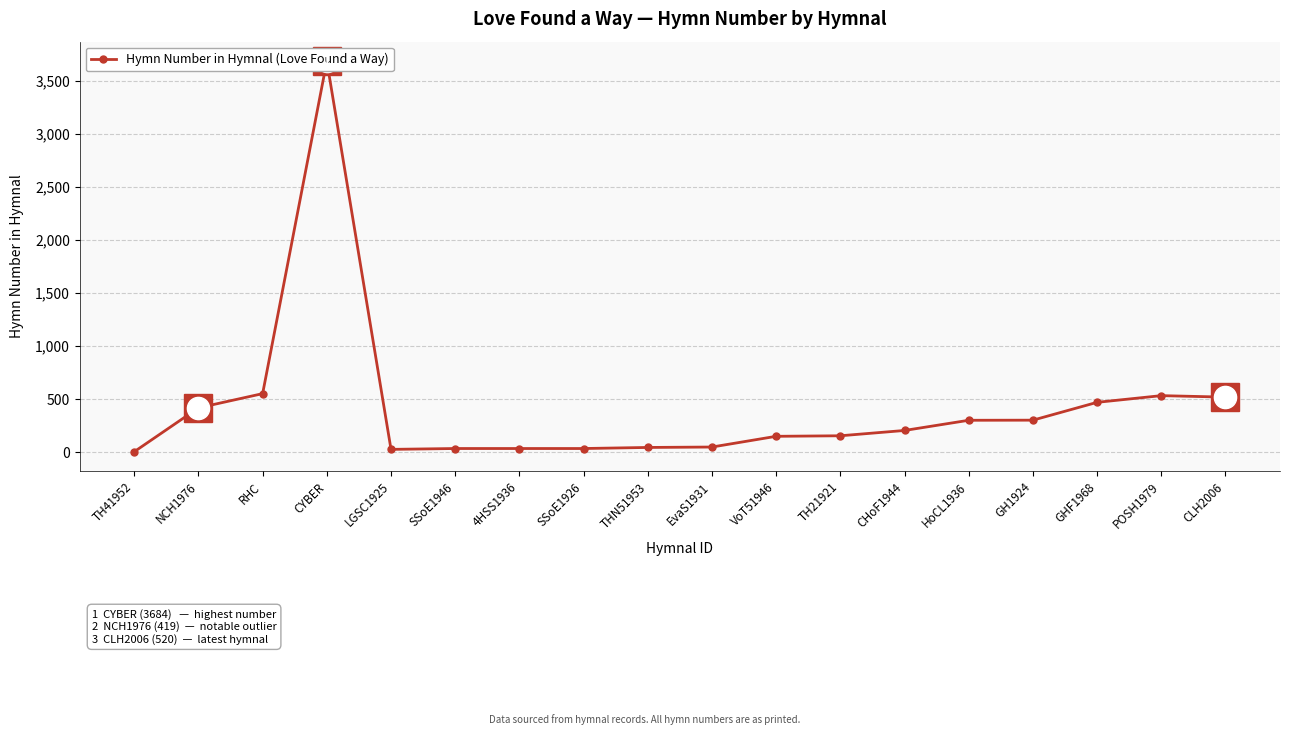

Reading left to right, list all the values displayed in this chart.

6	419	553	3684	28	36	36	36	46	50	151	156	206	302	303	471	534	520